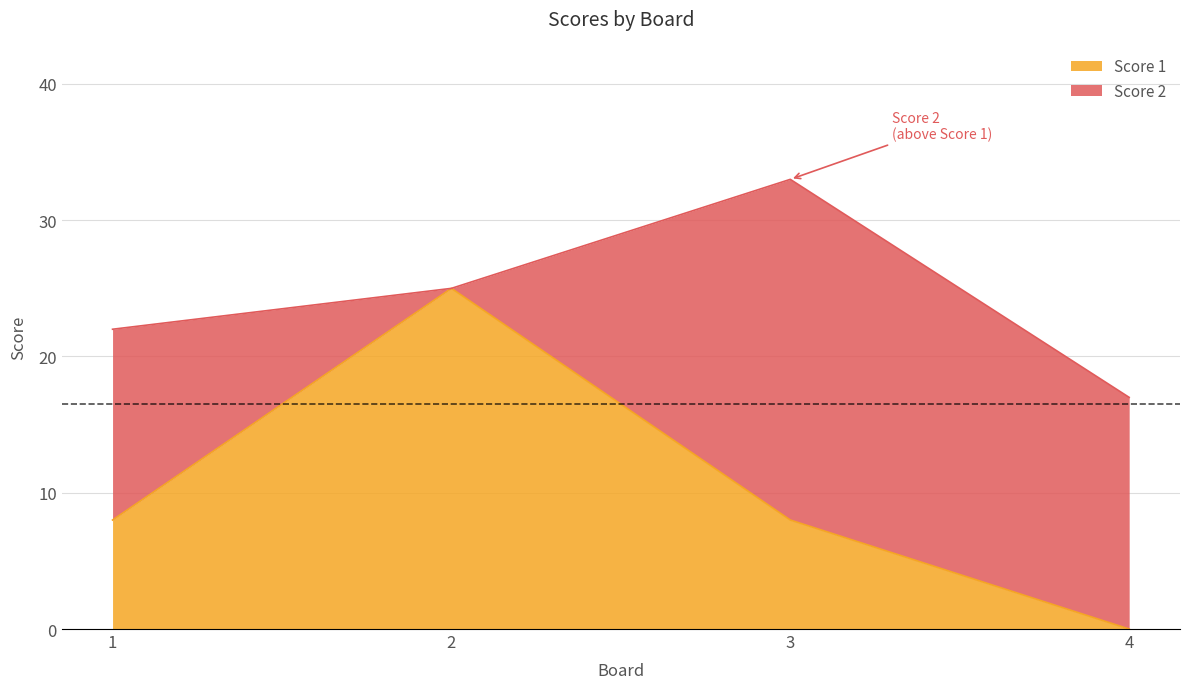

What value does the data have at 2, to the nearest 5?

25